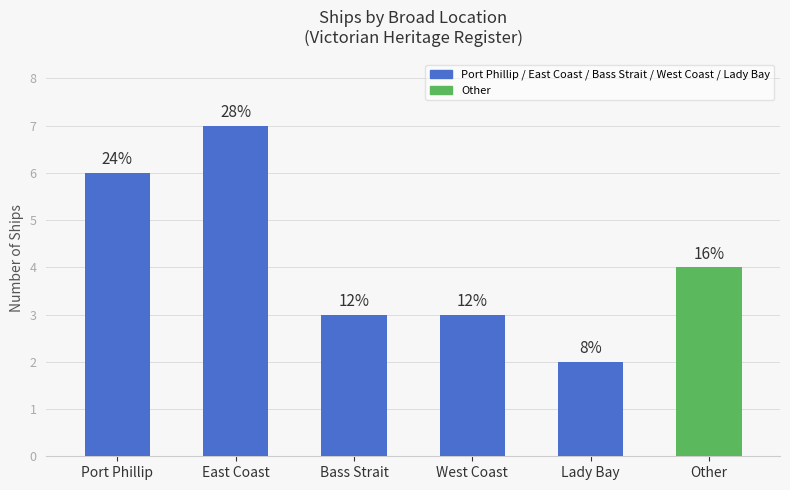

What is the change in value from Lady Bay to Other?

+2